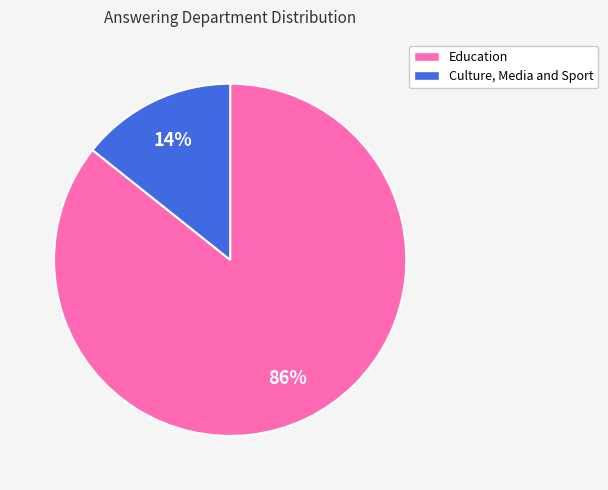

Count the number of slices in the pie.

2